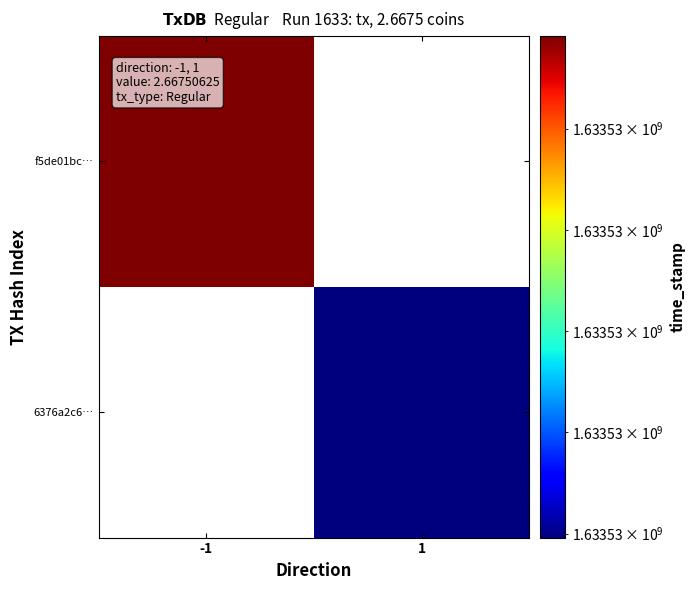

Between -1 and 1, which series saw the biggest shift?

f5de01bc…